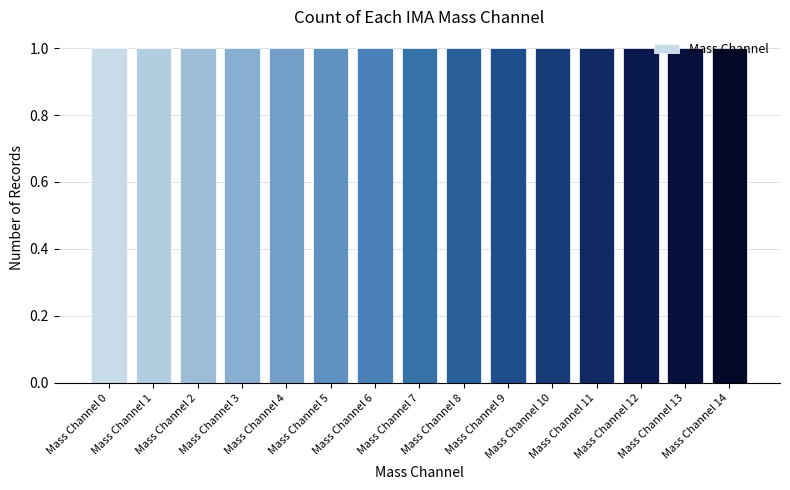

Where is the data nearest to the value 16?

Mass Channel 1